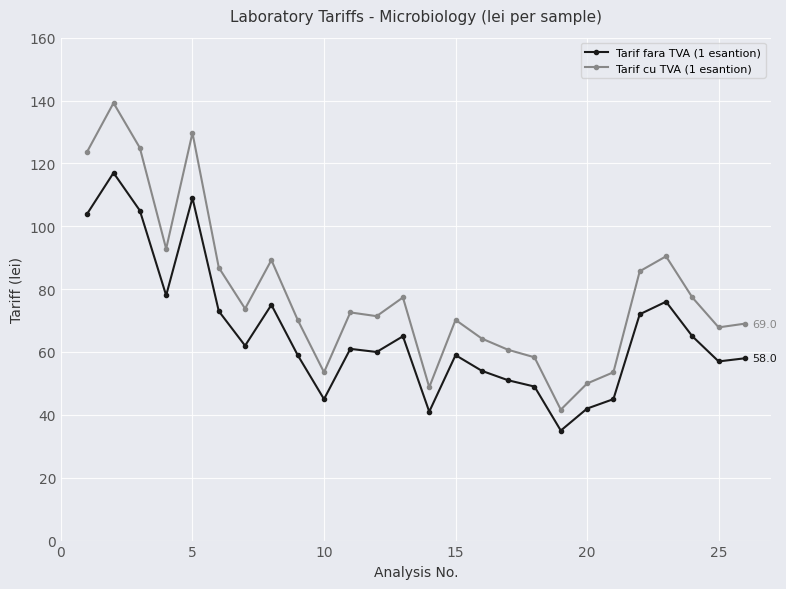

Which series has the largest total across all categories?

Tarif cu TVA (1 esantion)